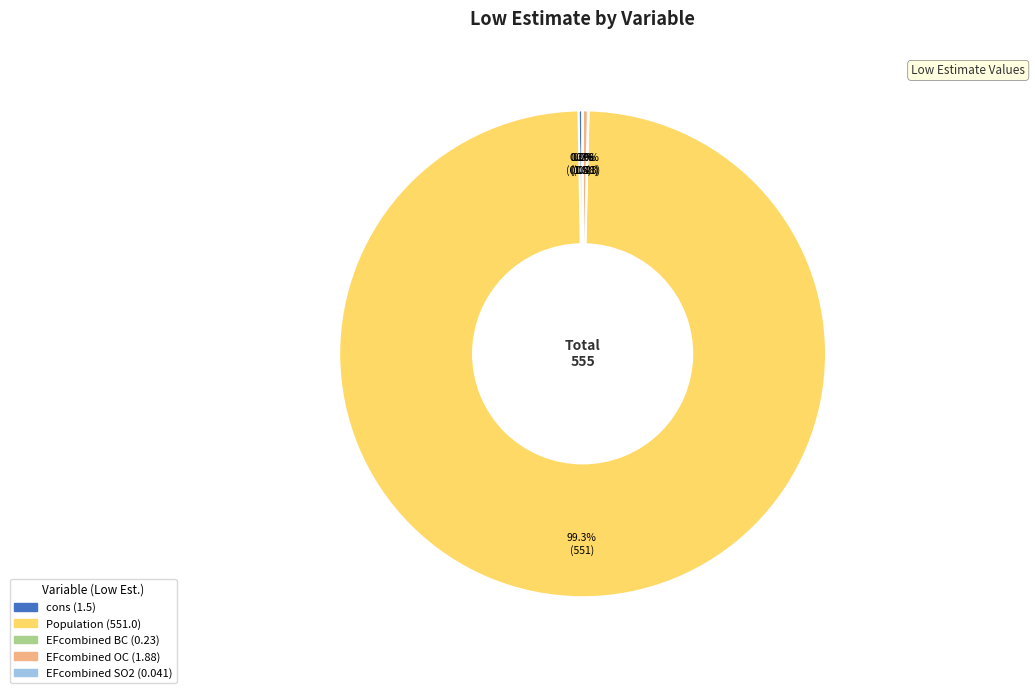

To the nearest percent, what is the average slice percentage?

20%